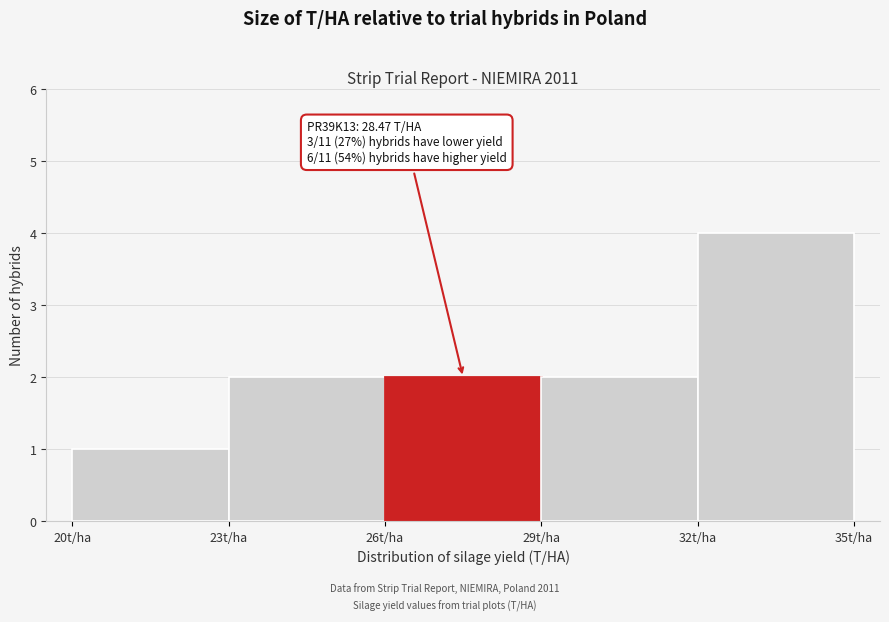

Over which range of the x-axis is the bar tallest?

32 to 35